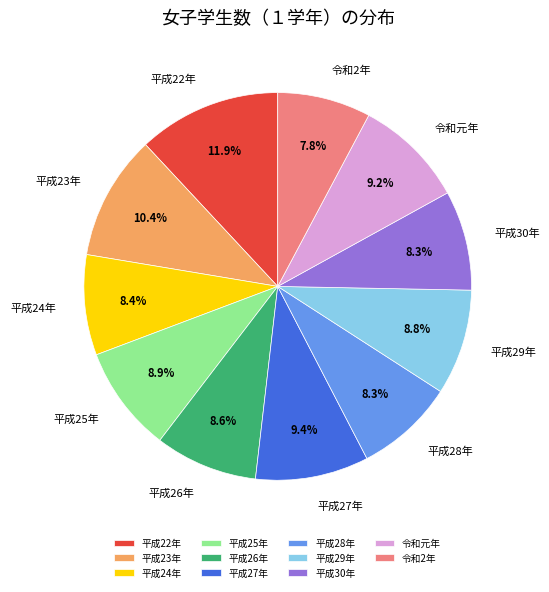

Combined, what portion of the pie is 令和元年 and 平成23年?

19.6%